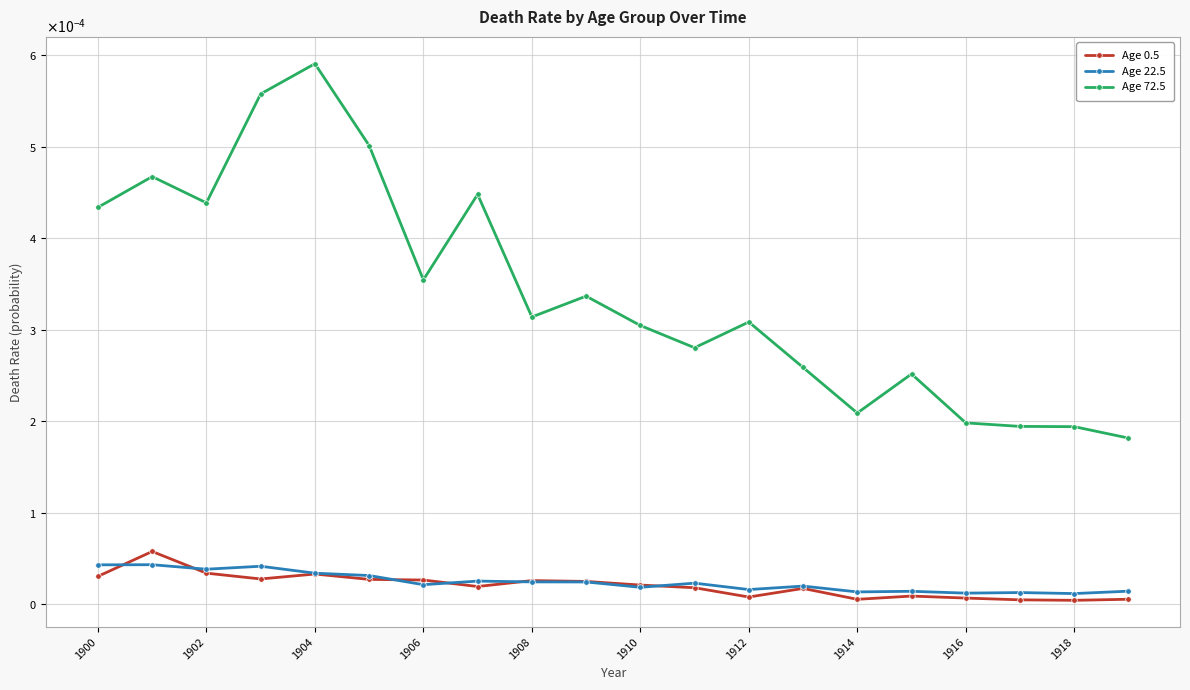

What are all the series names shown in the legend?

Age 0.5, Age 22.5, Age 72.5